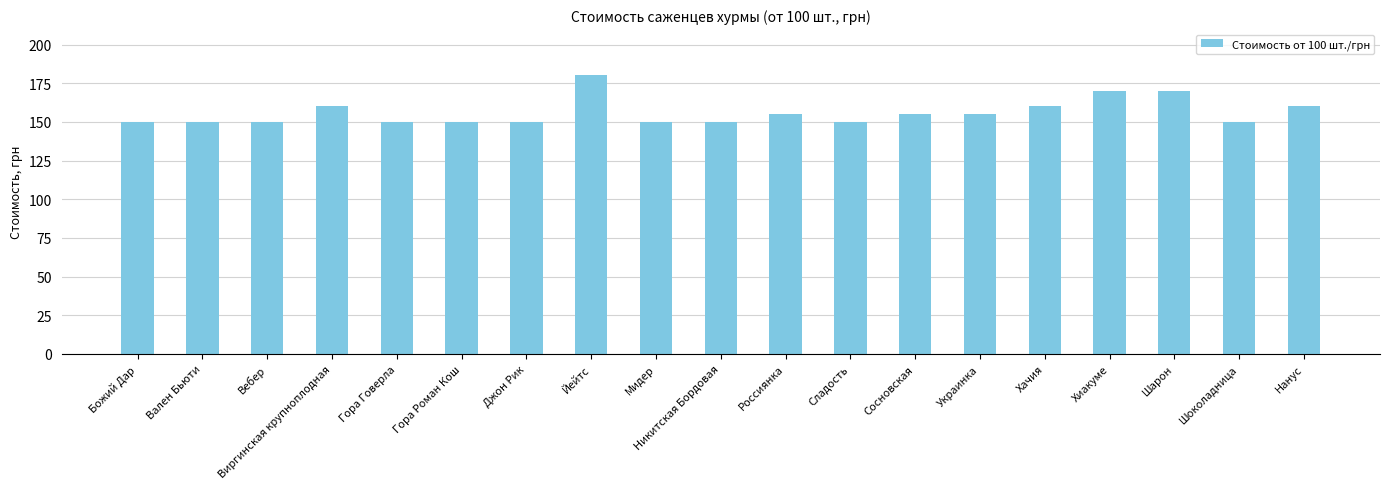

Are the bars grouped side by side (vs. stacked)?

No